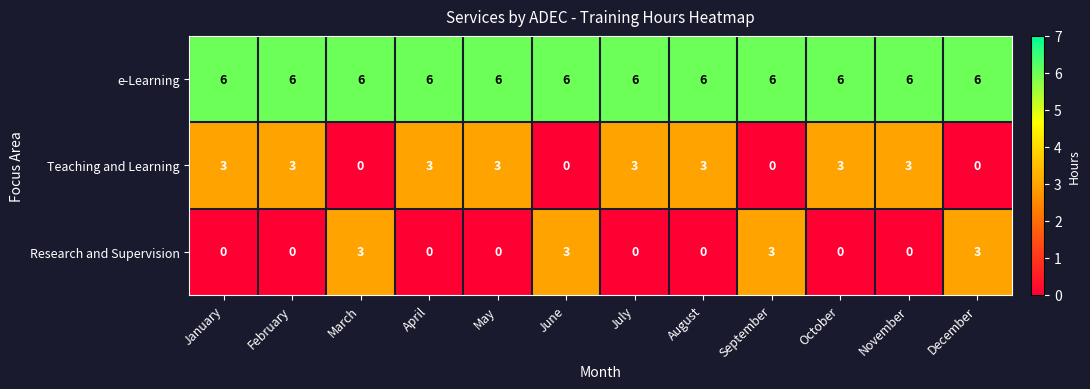

What is the difference between the highest and lowest values at March?

6